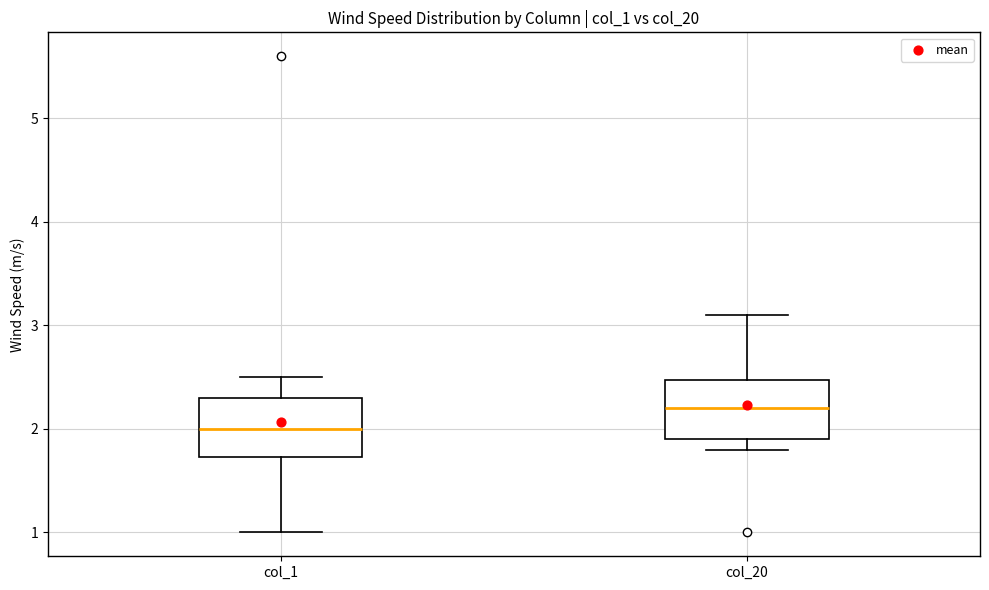

Reading left to right, transcribe this box plot: for each box, give where its median line is, the range the box spans, and where its two whiskers end, as read against the y-axis. The values are not printed on the chart, so give them approximately, as read against the axis.

col_1: median 2.0, box 1.7 to 2.3, whiskers 1.0 to 2.5
col_20: median 2.2, box 1.9 to 2.5, whiskers 1.8 to 3.1